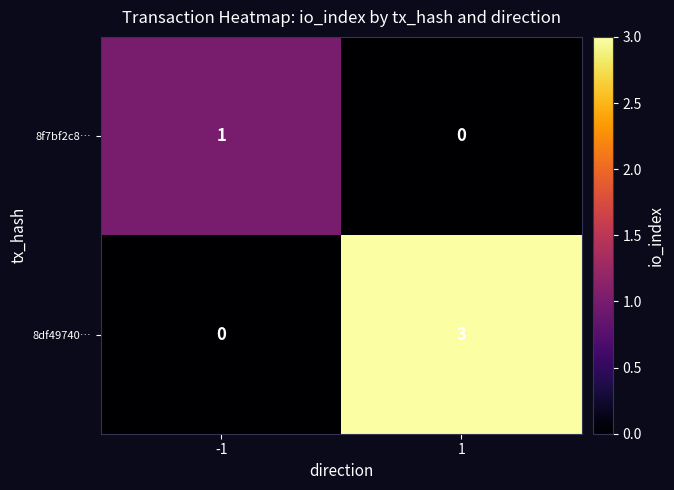

Reading left to right, transcribe all the data shown in this chart.

8f7bf2c8…: -1=1	1=0
8df49740…: -1=0	1=3